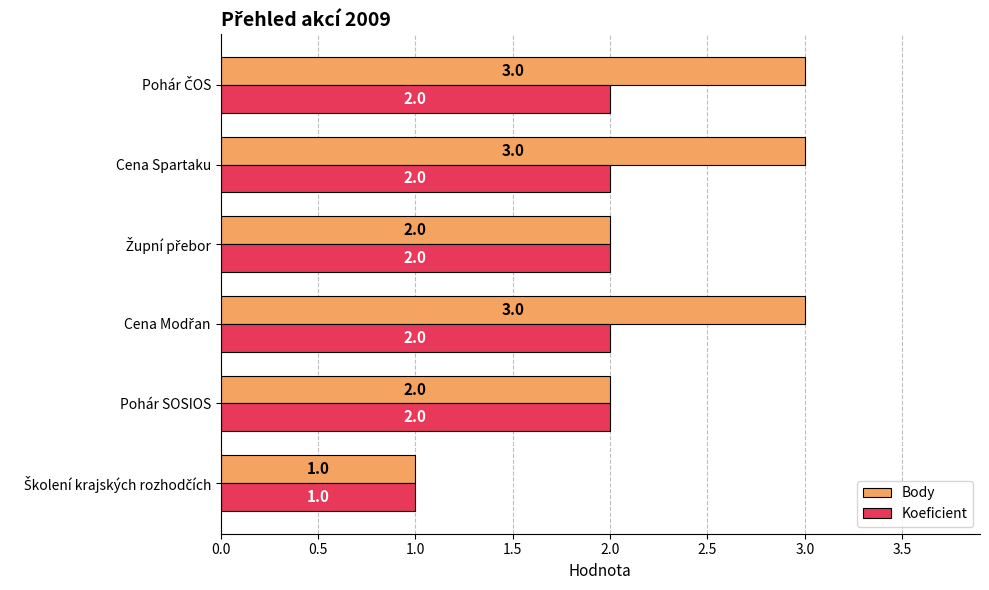

Rank the series by their average value, from lowest to highest.

Koeficient, Body